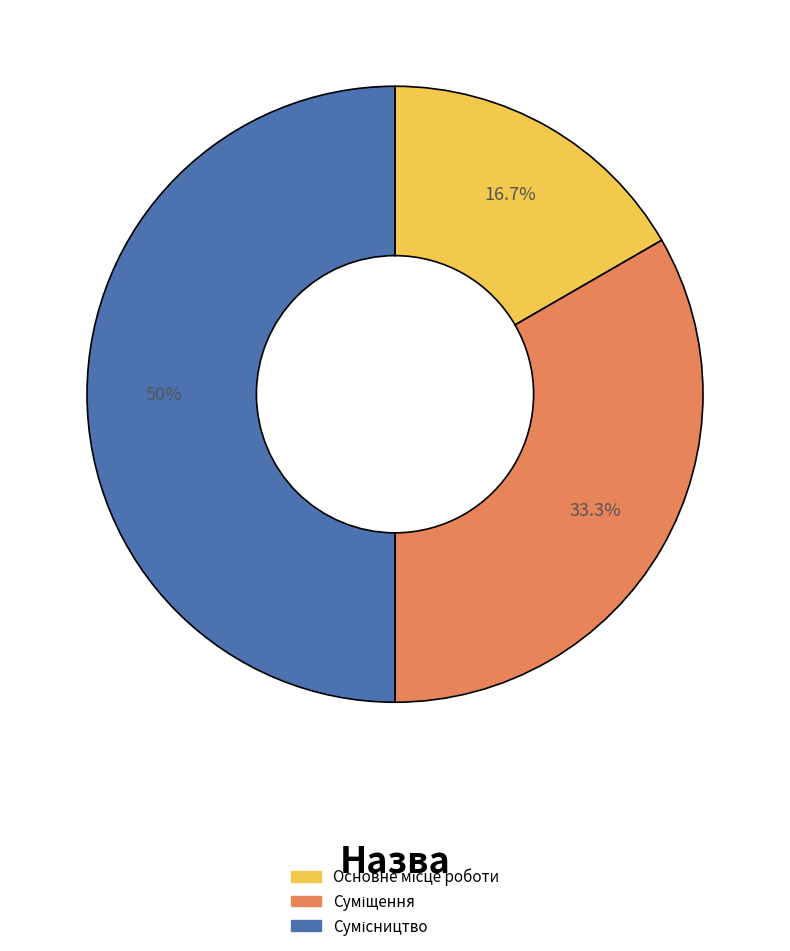

What is the largest slice in the pie chart?

Сумісництво